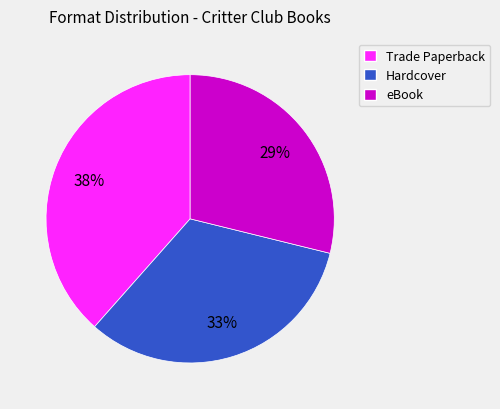

Count the number of slices in the pie.

3